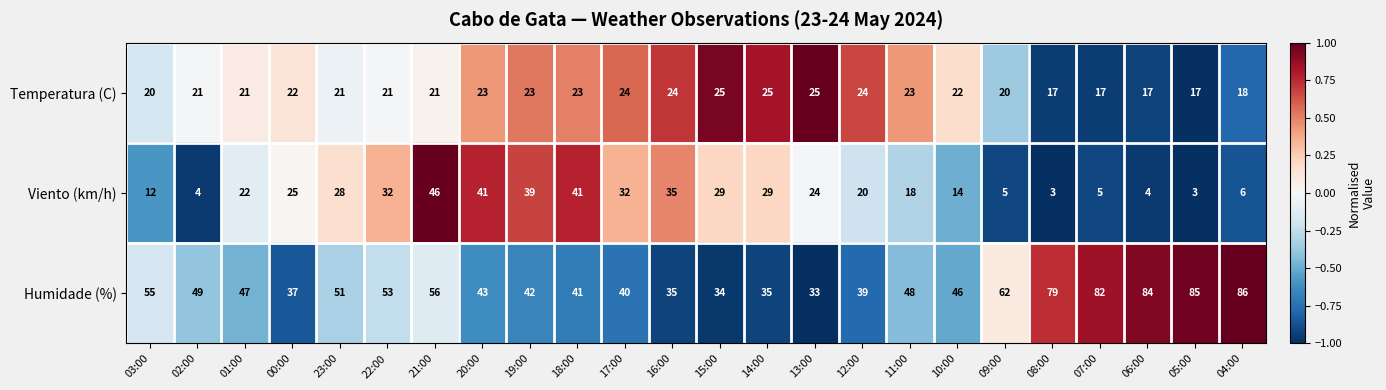

What is the average value of the Viento (km/h) series?

22